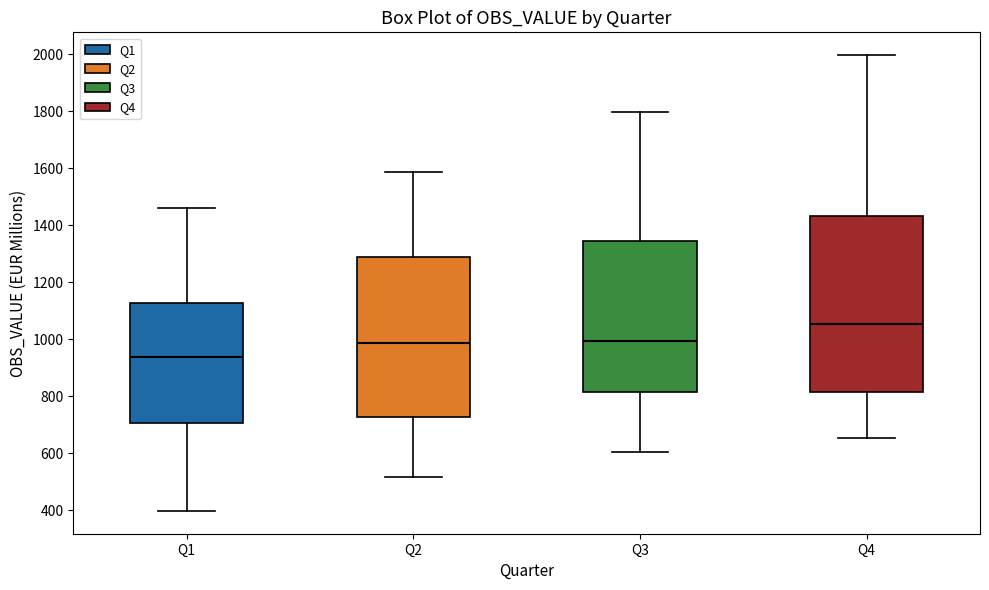

Where does the median line of the box for Q2 sit on the y-axis? The values are not printed on the chart, so give them approximately, as read against the axis.

980